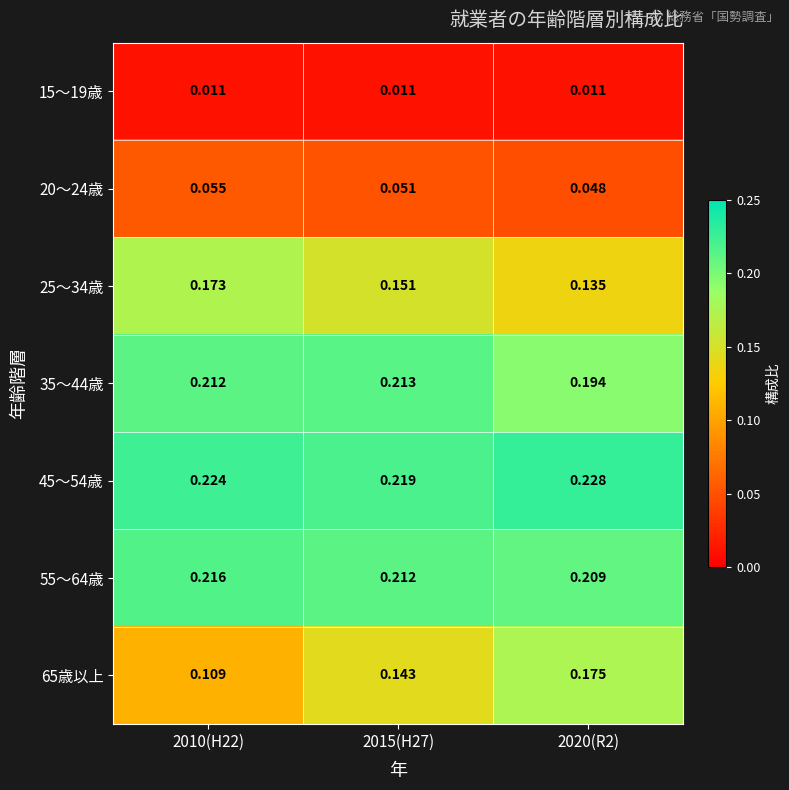

Is the value of 15～19歳 at 2015(H27) greater than the value of 45～54歳 at 2020(R2)?

No